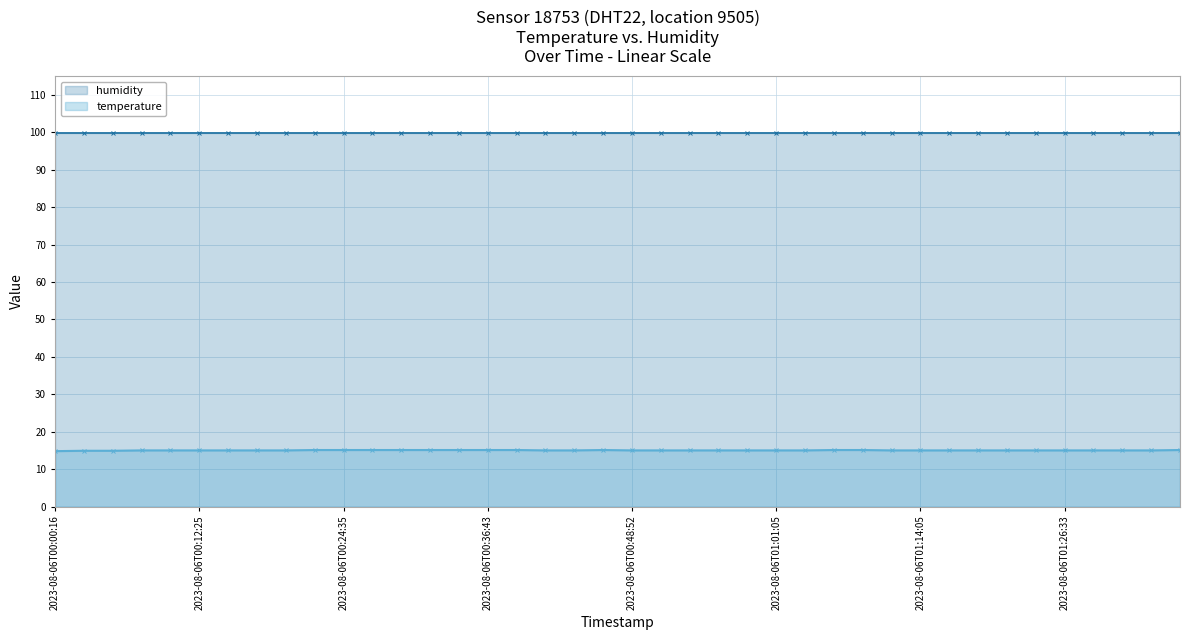

Between 2023-08-06T01:18:58 and 2023-08-06T00:17:17, which is larger?

2023-08-06T01:18:58